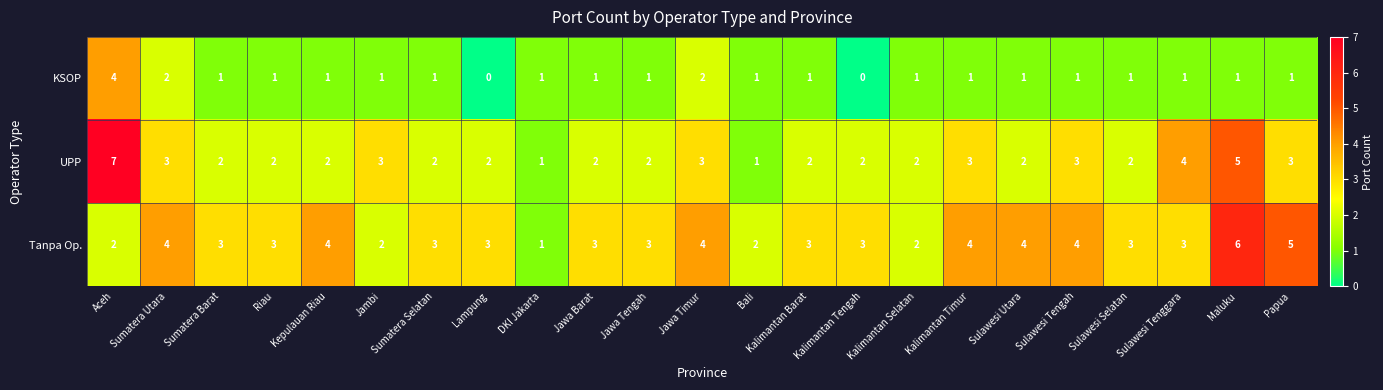

The Tanpa Op. series shows 4 at Jawa Timur. True or false?

True